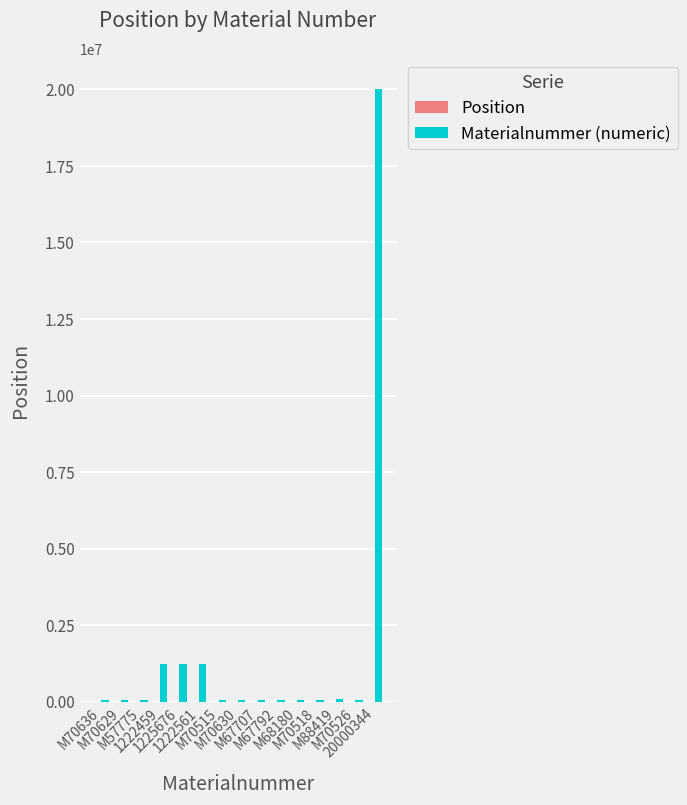

What is the sum of all Materialnummer (numeric) values?

24444367